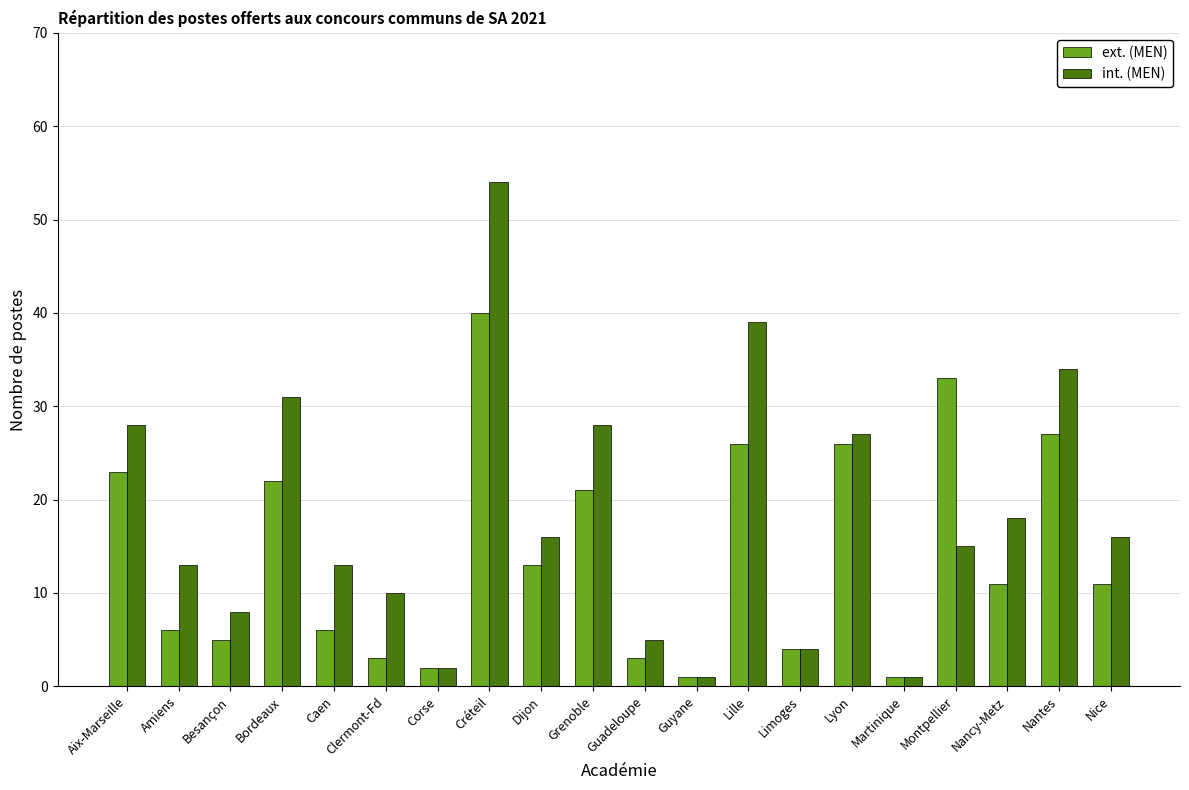

How many groups of bars are there?

20